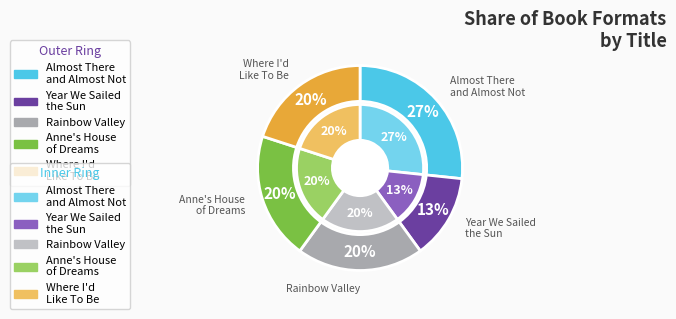

To the nearest percent, what is the combined percentage of Where I'd Like To Be and Almost There and Almost Not?

47%